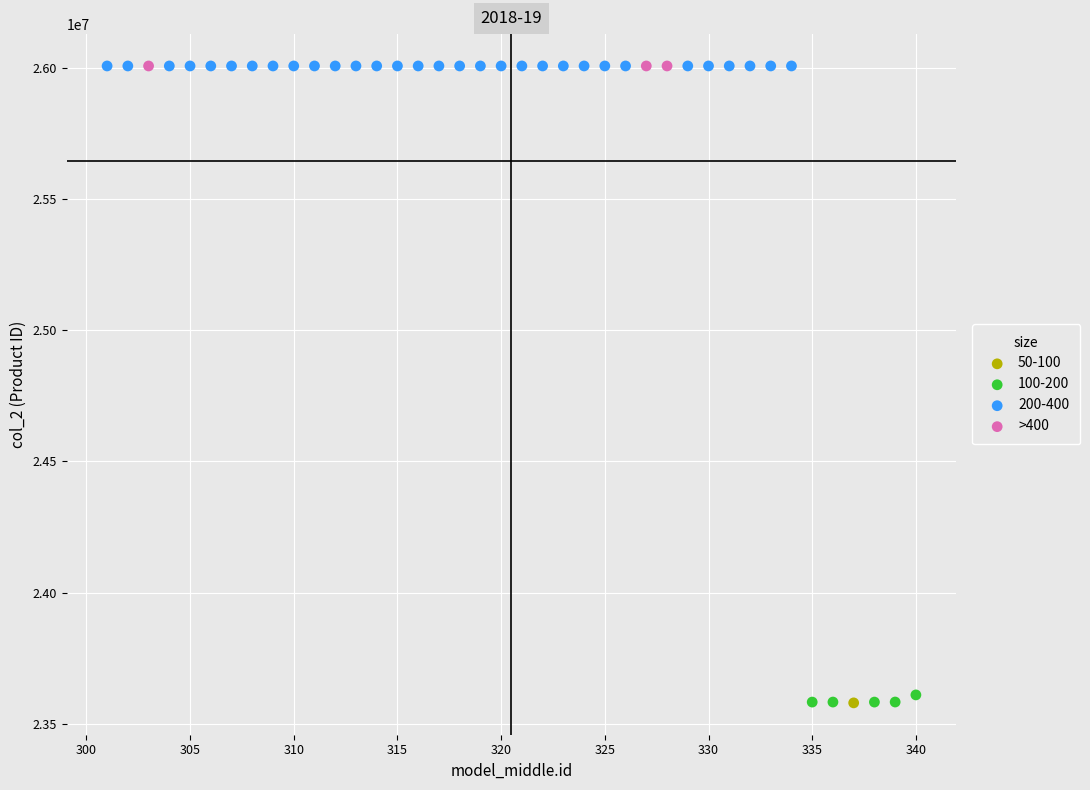

What are all the series names shown in the legend?

50-100, 100-200, 200-400, >400